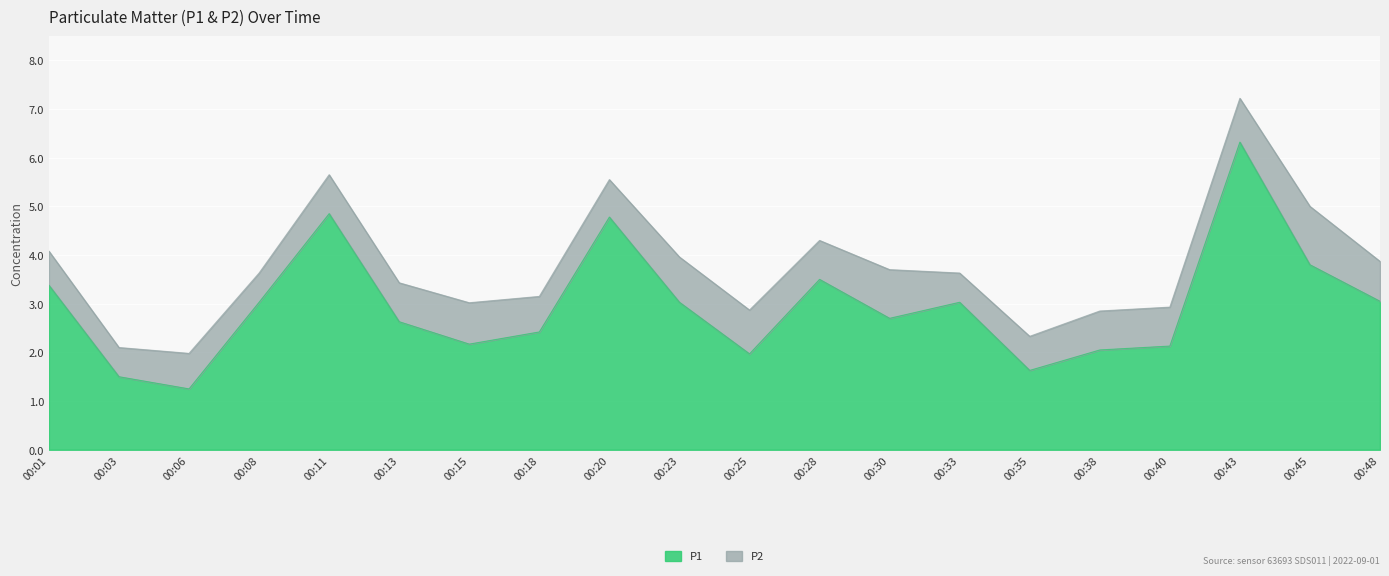

What is the minimum value shown in the chart?

1.2